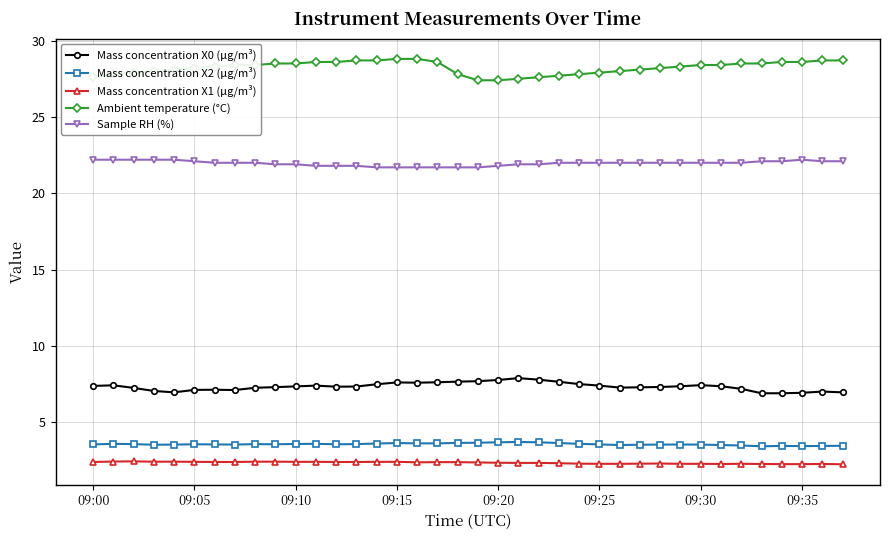

What is the smallest value displayed?

2.3